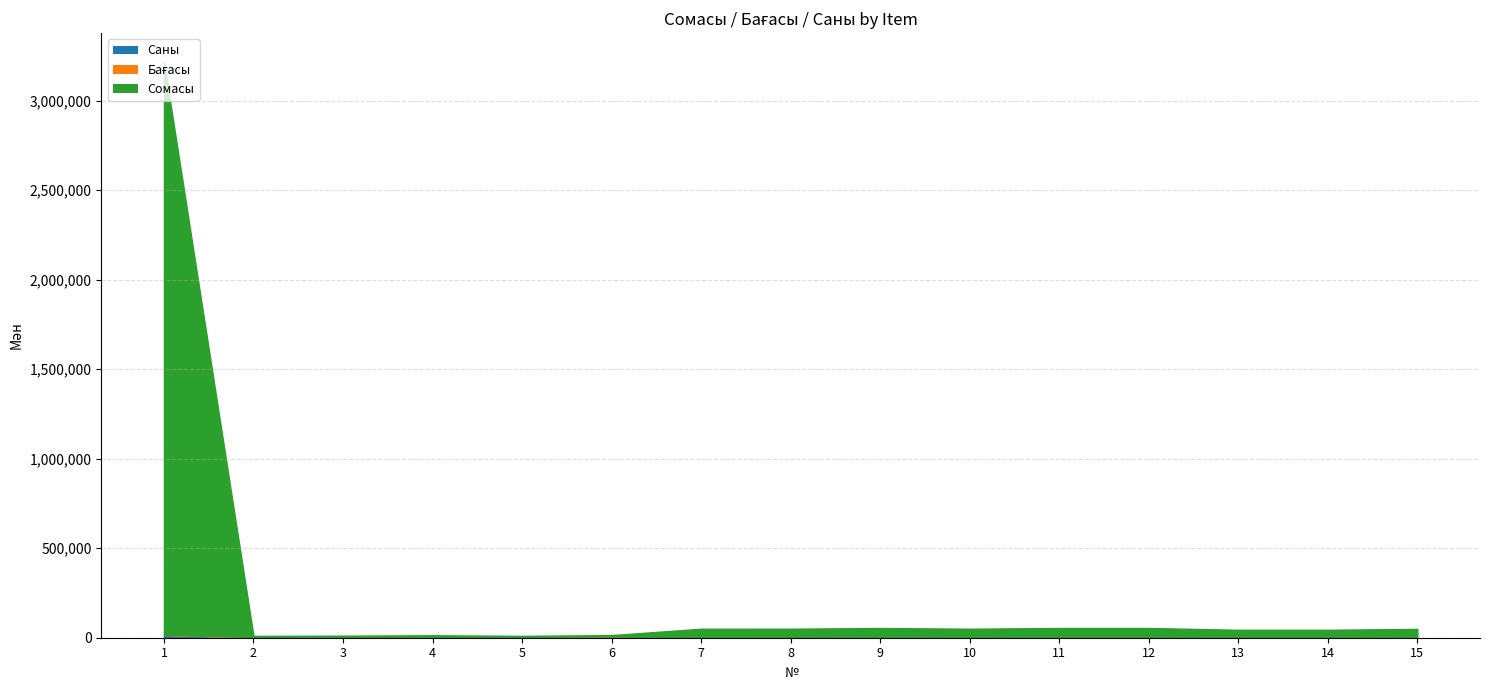

What is the total value across all series at 6?

14562